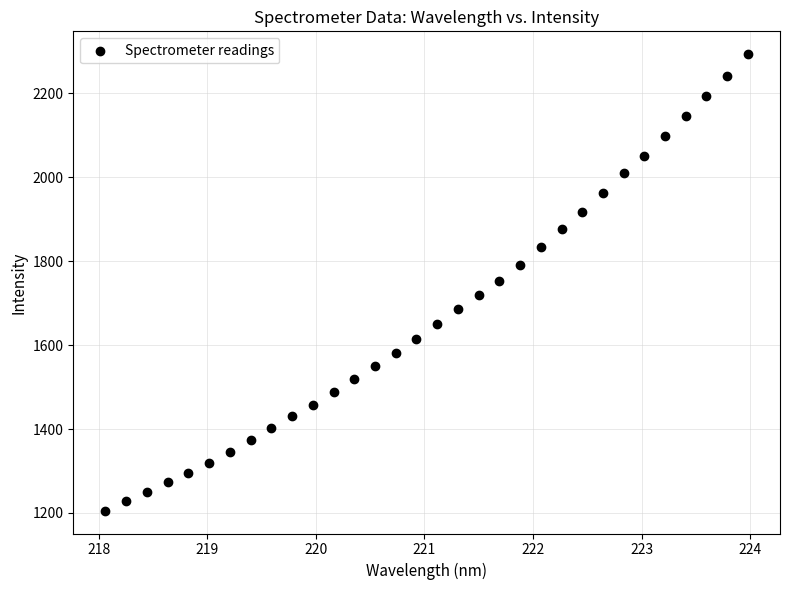

What is the range of Y values (max minus min)?

1088.0